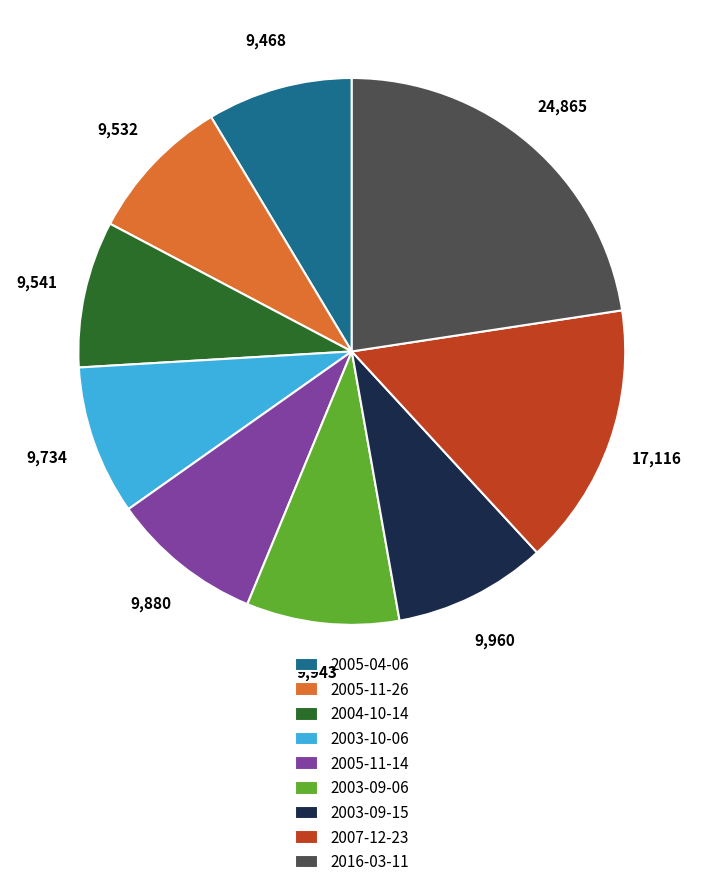

Which category has the biggest portion of the pie?

2016-03-11